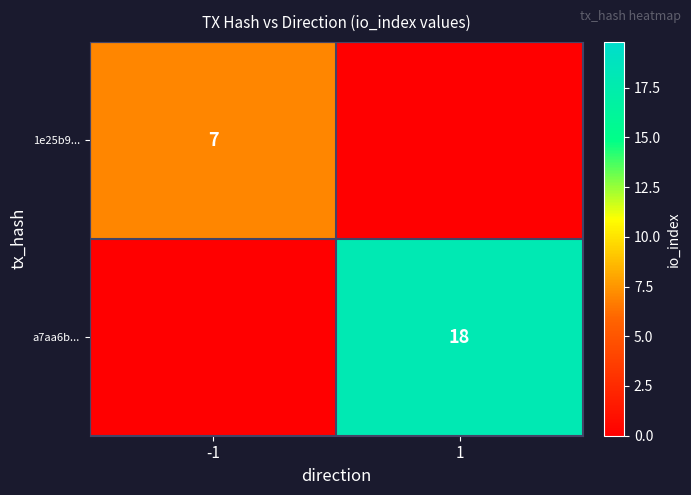

True or false: a7aa6b... has a value of 18 at 1.

True